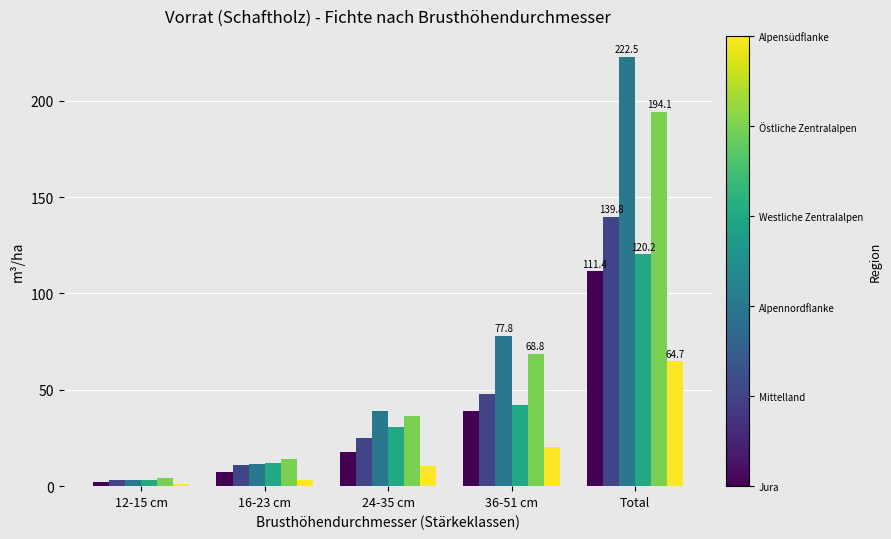

Which label corresponds to the largest value in the chart?

Total